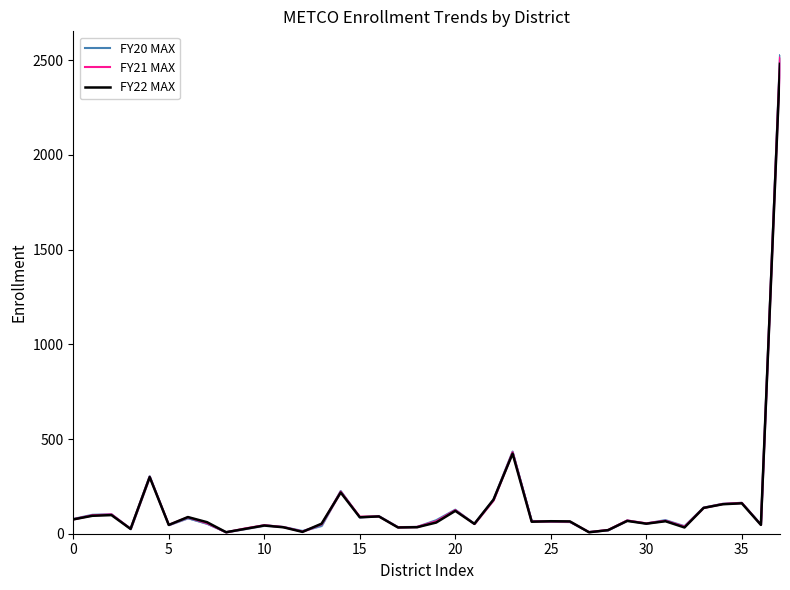

What is the total value across all series at 31?

206.7